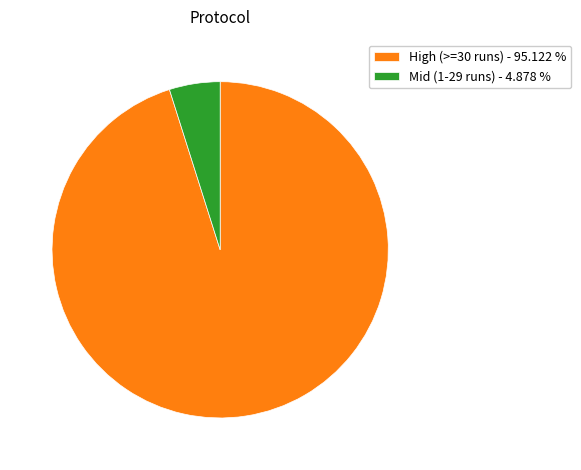

Does any single category account for the majority?

Yes